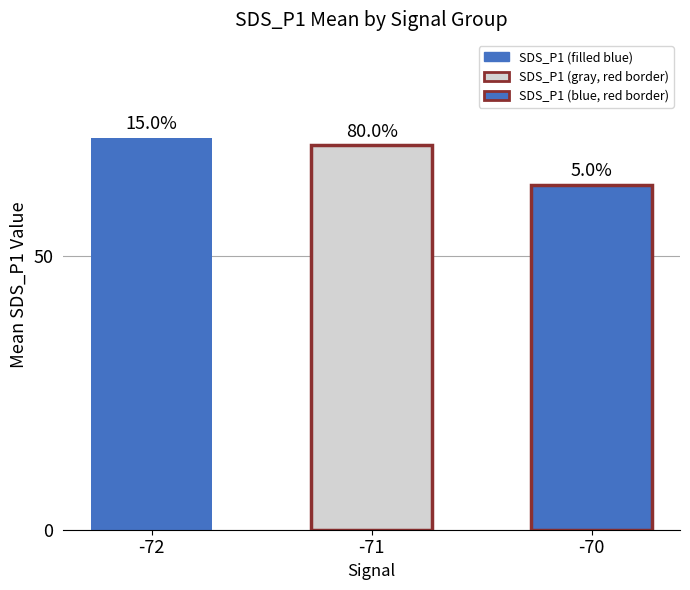

Read the value at -70.

63.0